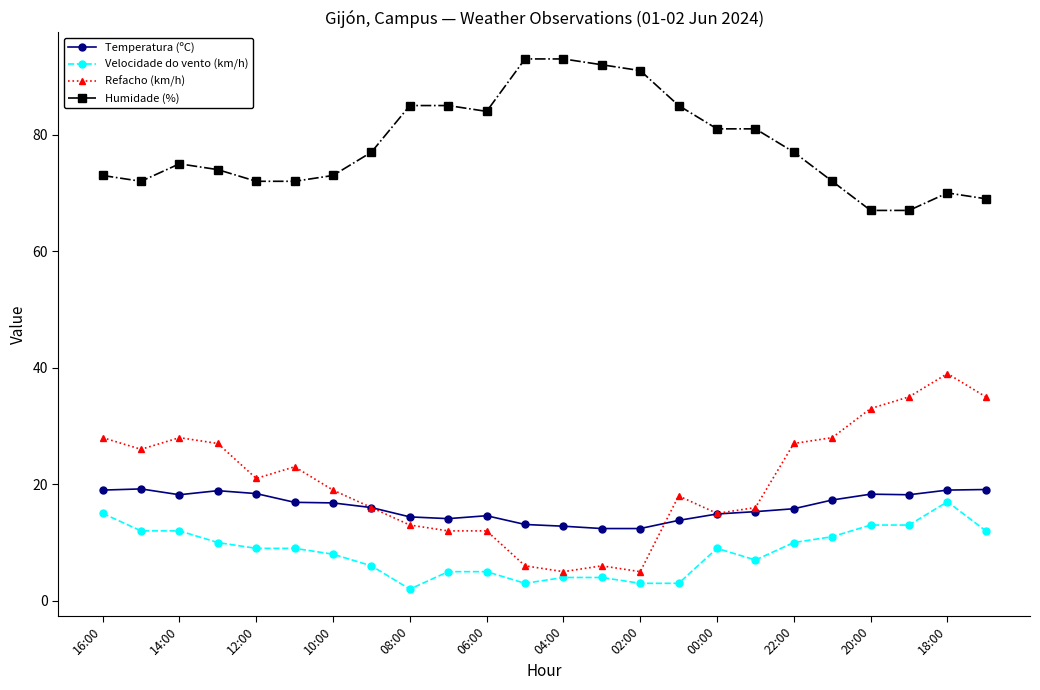

What is the highest value of the Velocidade do vento (km/h) series?

17.0